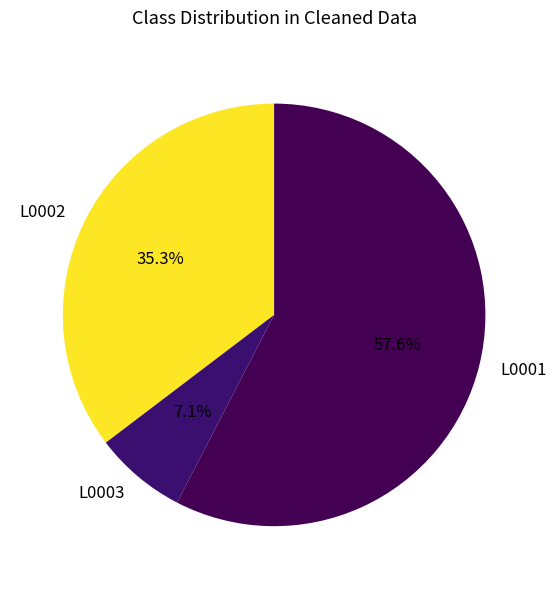

Which has a higher value, L0002 or L0001?

L0001